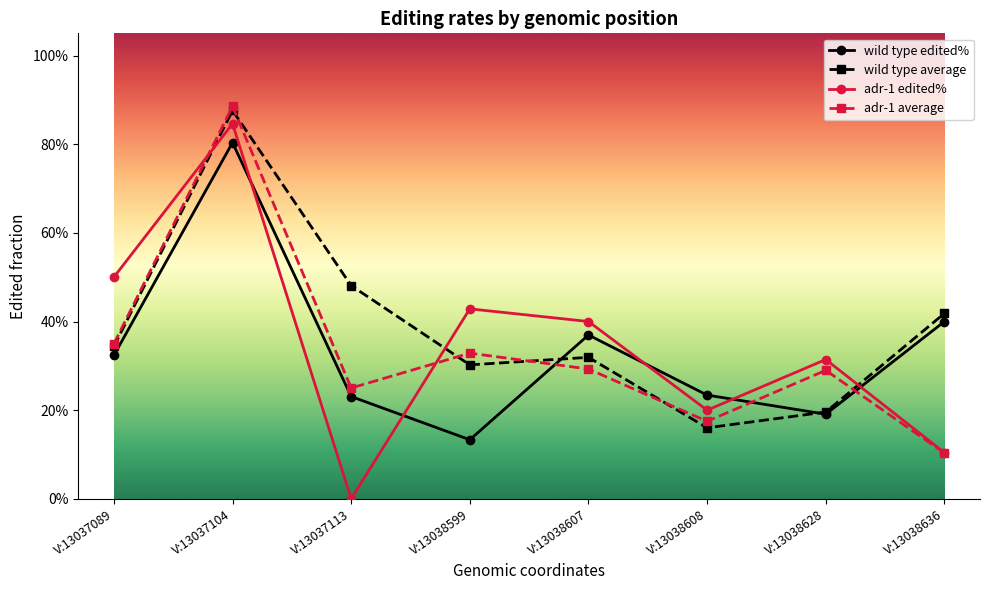

Does the chart have visible grid lines?

No